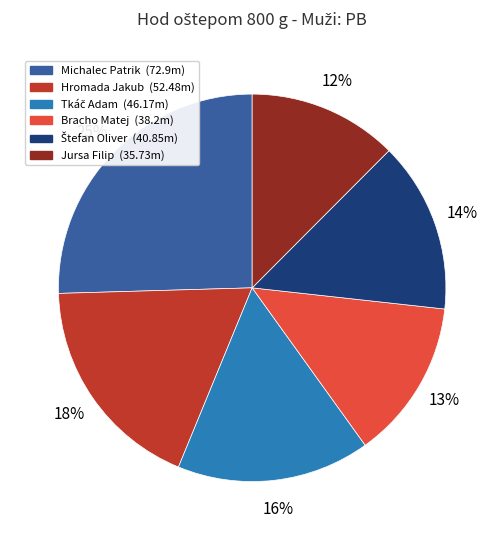

Does Hromada Jakub account for over 50% of the chart?

No